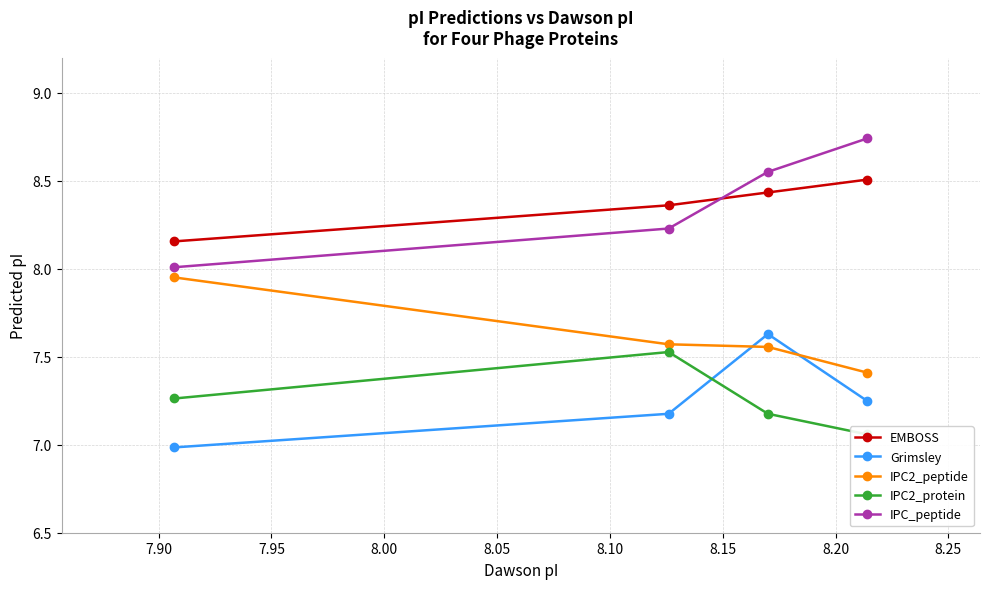

Does the chart display data point markers on the line(s)?

Yes